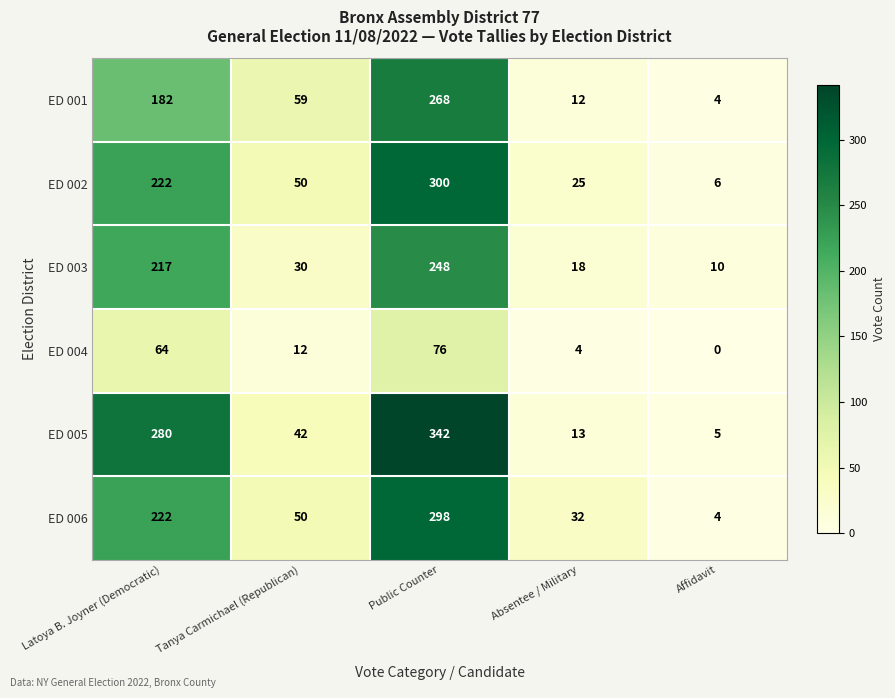

What is the difference between the maximum and second lowest values in the ED 006 series?

266